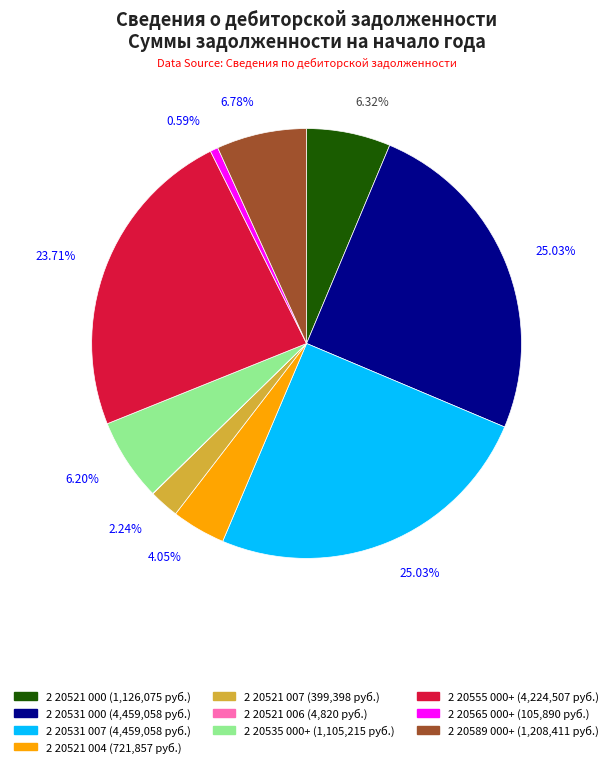

To the nearest percent, what is the average slice percentage?

10%